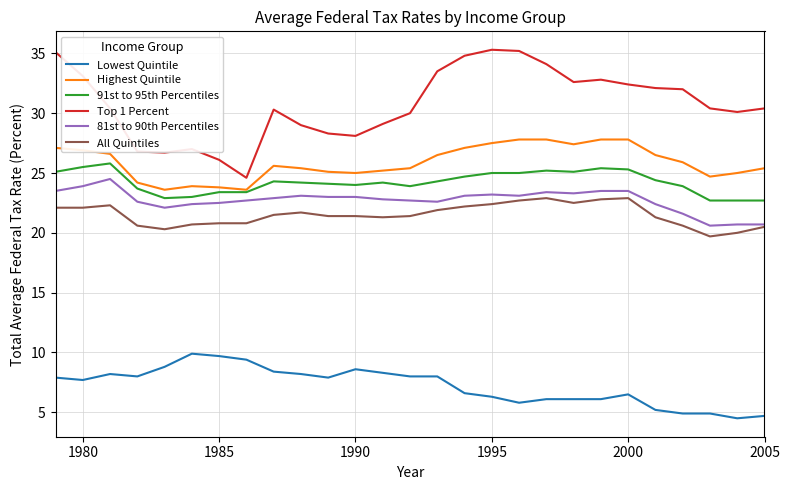

What is the lowest value of the 81st to 90th Percentiles series?

20.6